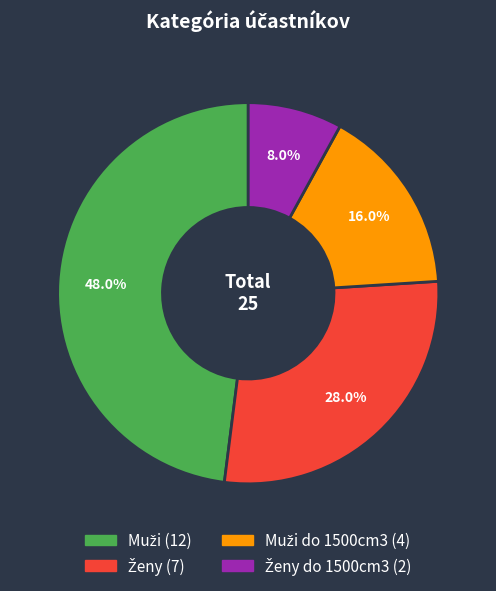

Is there any slice that represents more than half of the pie?

No